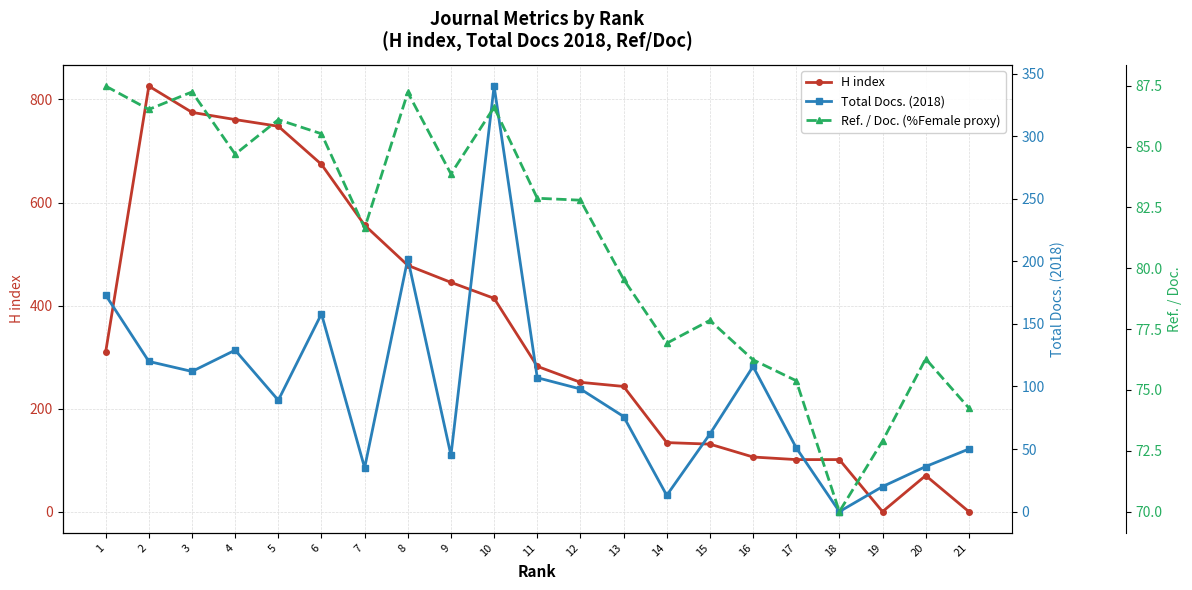

True or false: H index has a value of 674.0 at 6.

True